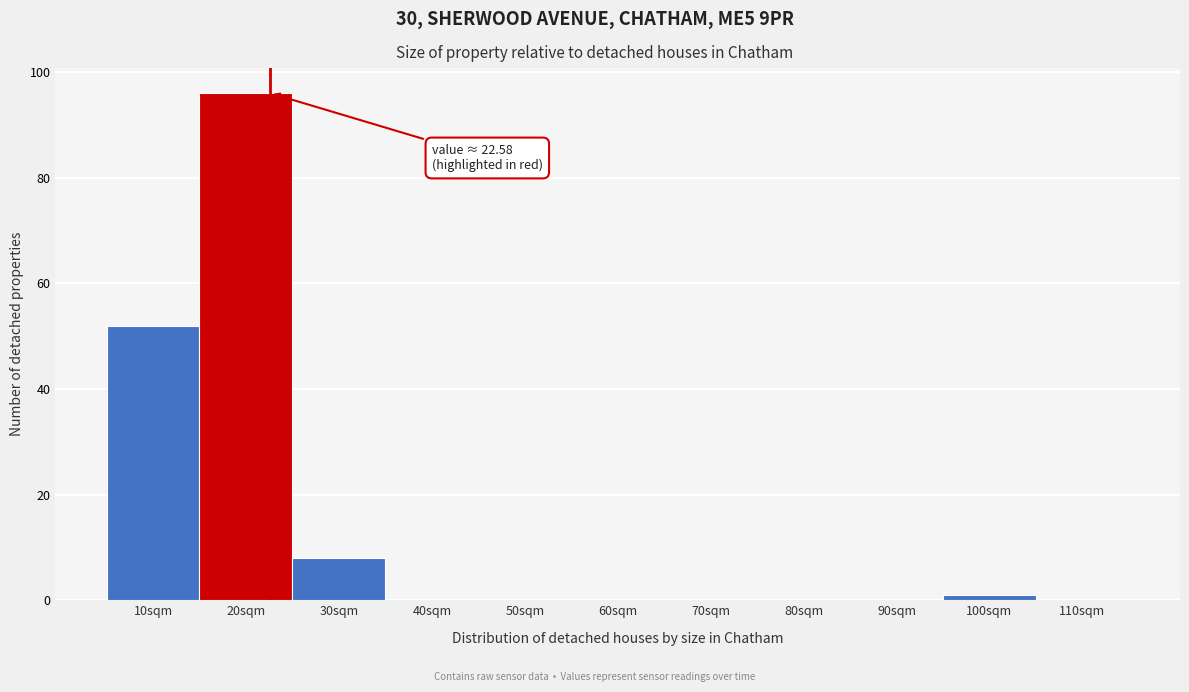

Reading left to right, list all the values displayed in this chart.

10sqm=52	20sqm=96	30sqm=8	40sqm=0	50sqm=0	60sqm=0	70sqm=0	80sqm=0	90sqm=0	100sqm=1	110sqm=0